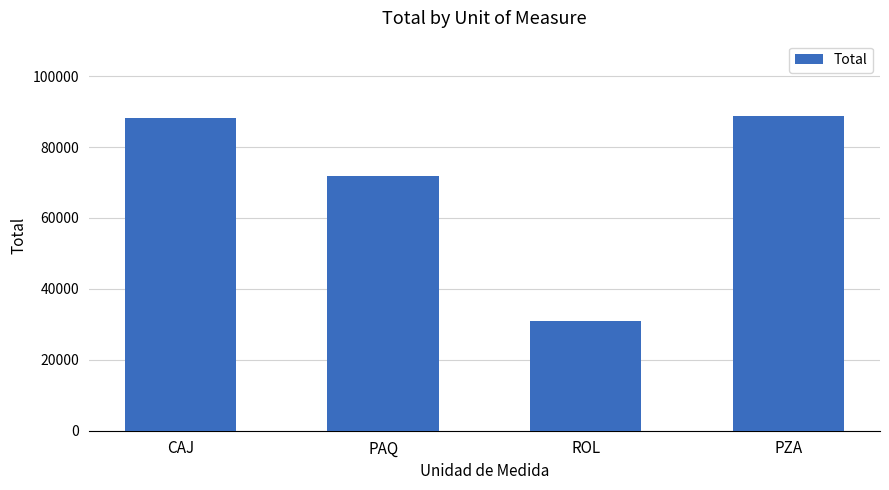

How many values are below 88316?

2